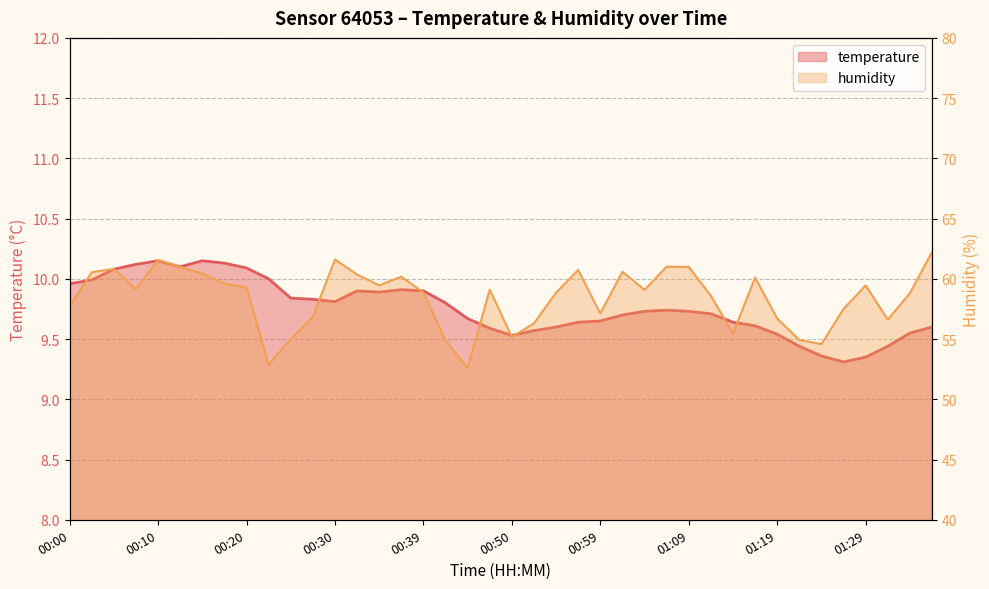

How many interior local peaks does the temperature series have?

5